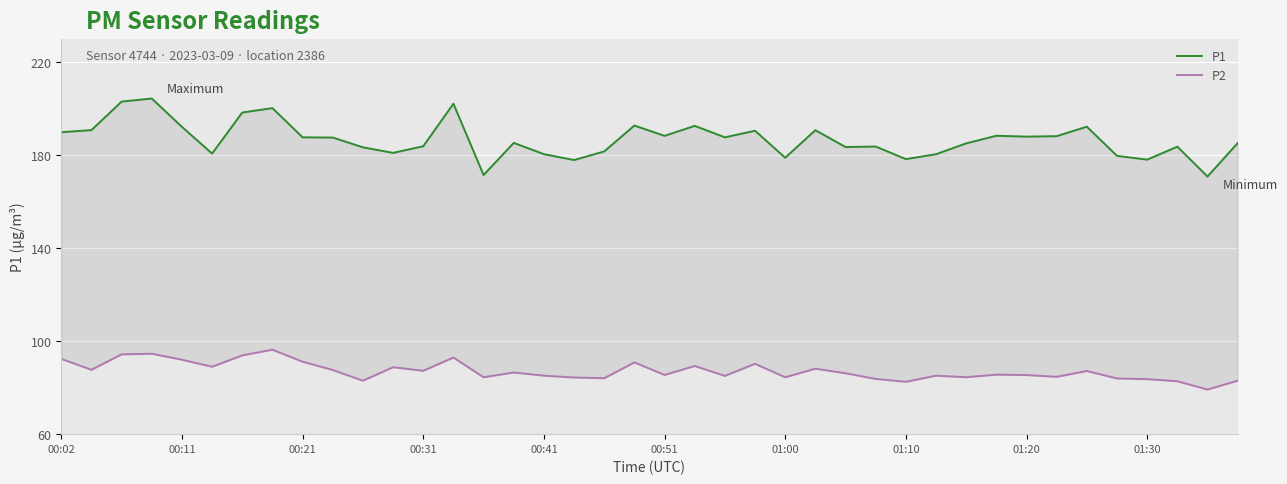

Where does the P1 series first go above 187?

00:02